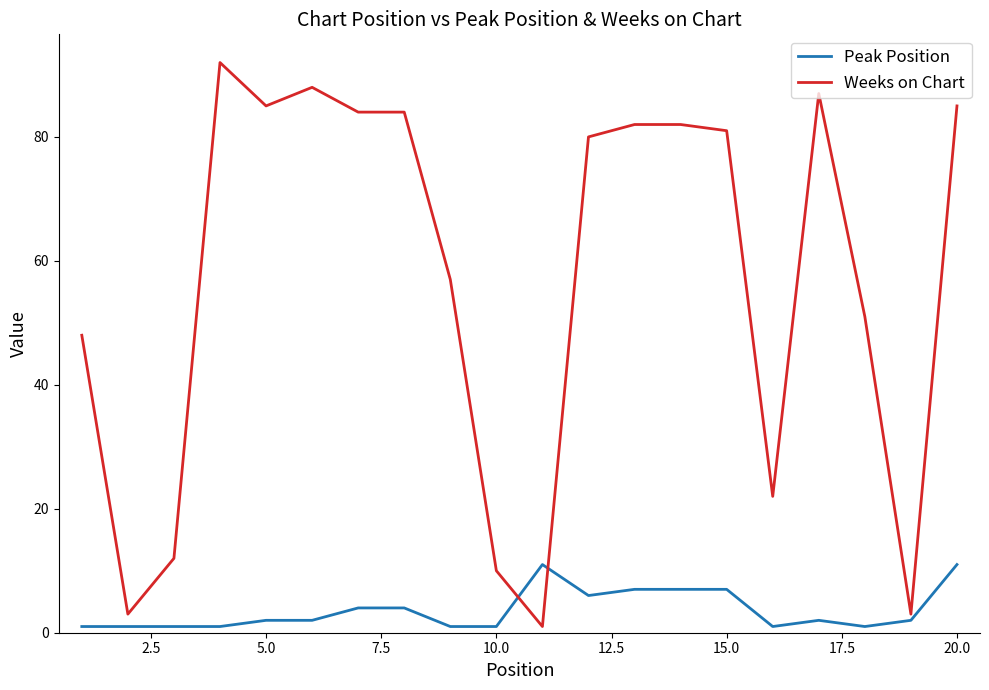

What is the difference between the maximum and minimum values in the Weeks on Chart series?

91